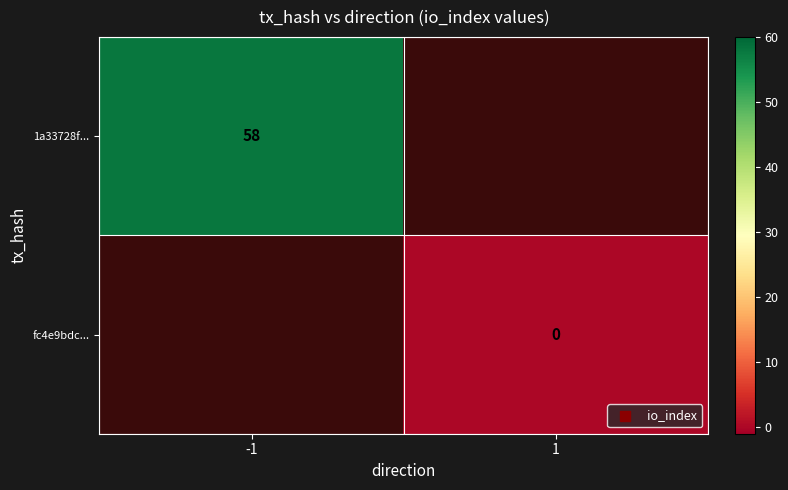

How many series are shown in this chart?

2